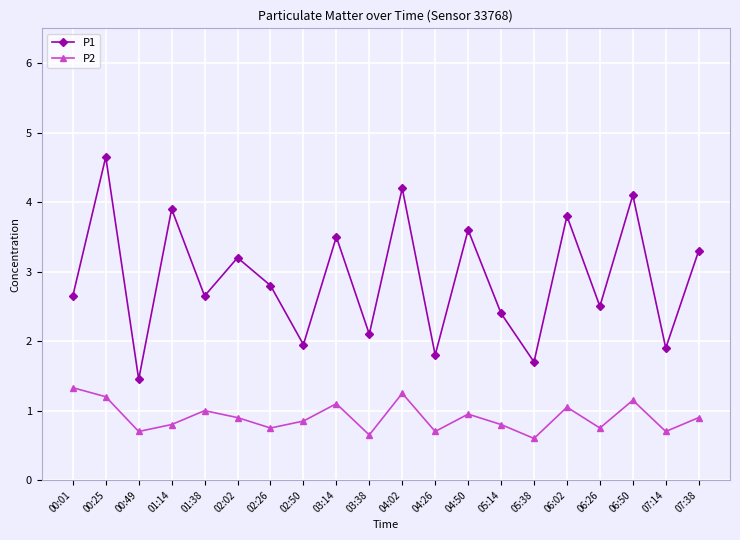

List the series in order of their peak value, highest first.

P1, P2